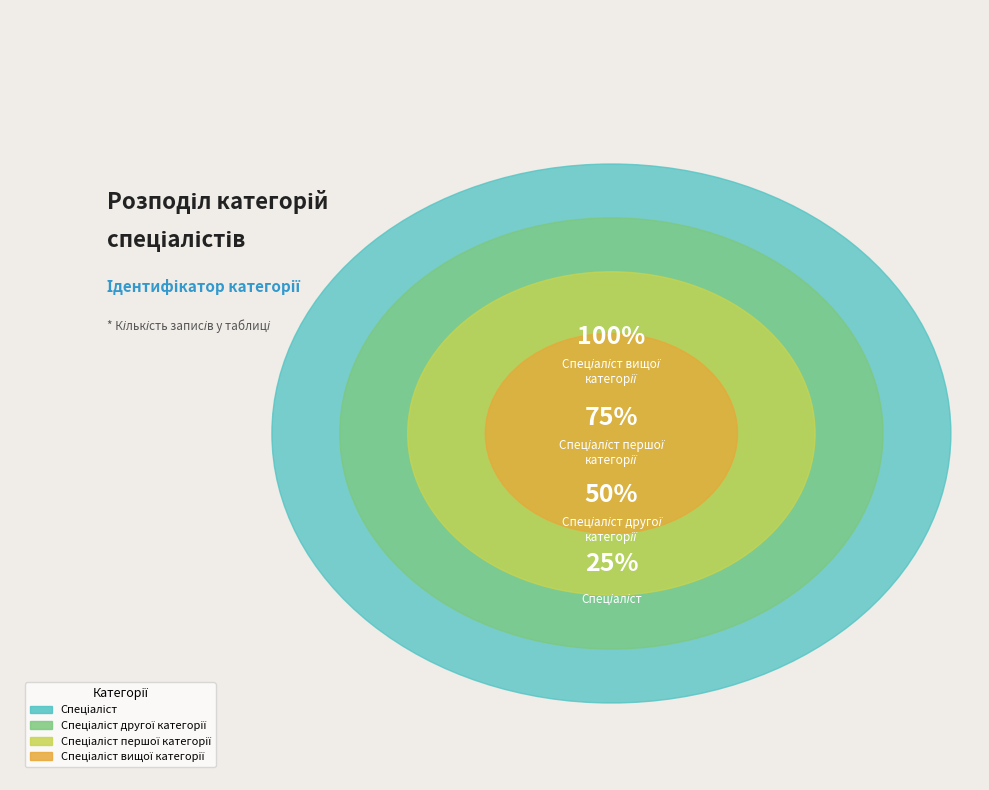

How many segments does this pie chart have?

4